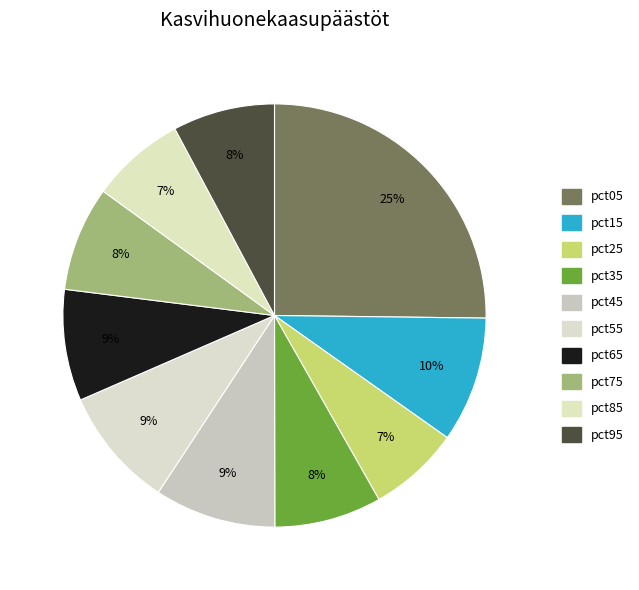

To the nearest percent, what portion does pct55 represent?

9%